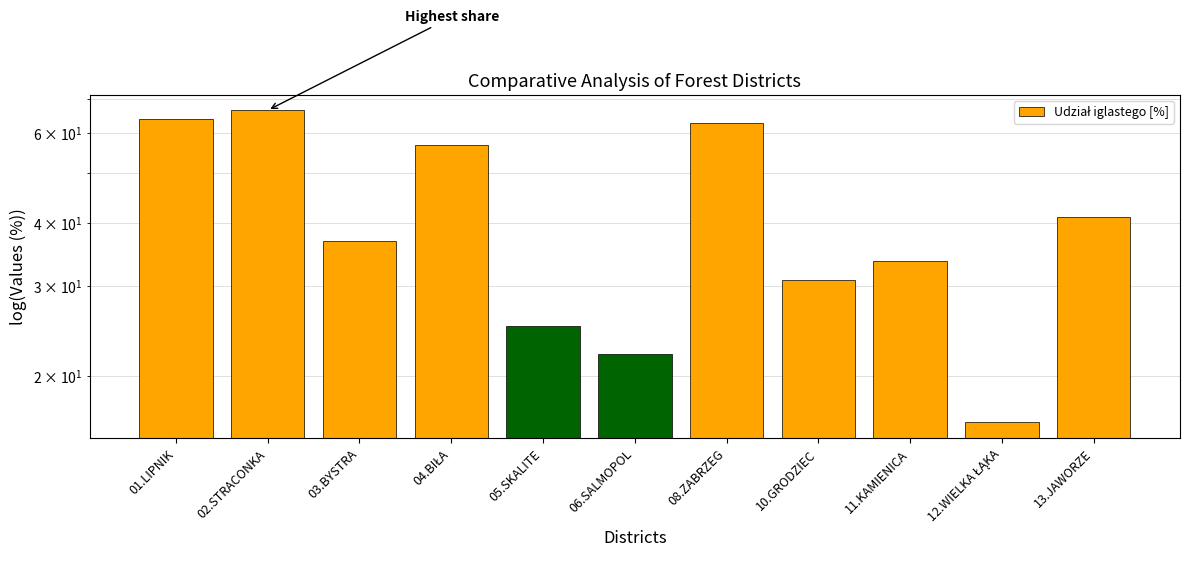

The chart shows a value of 41.1 at 13.JAWORZE. True or false?

True